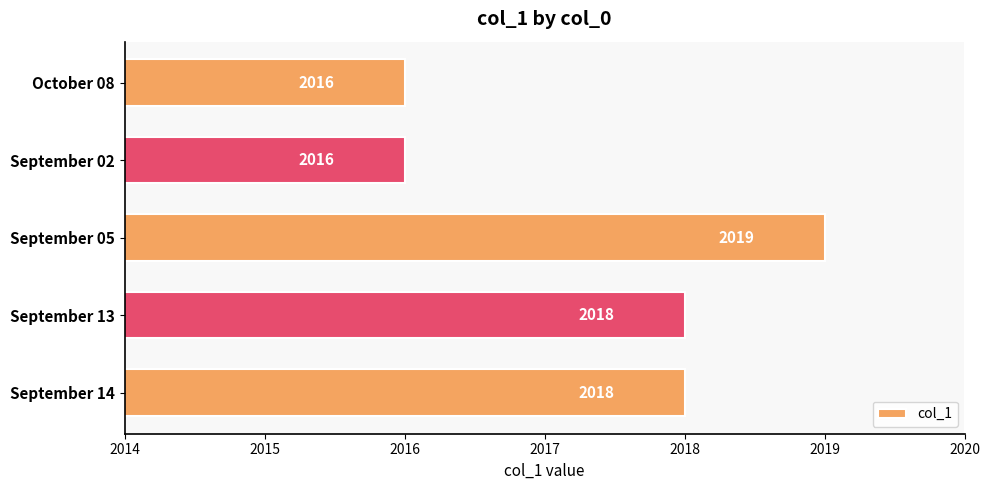

Between September 05 and October 08, which is larger?

September 05